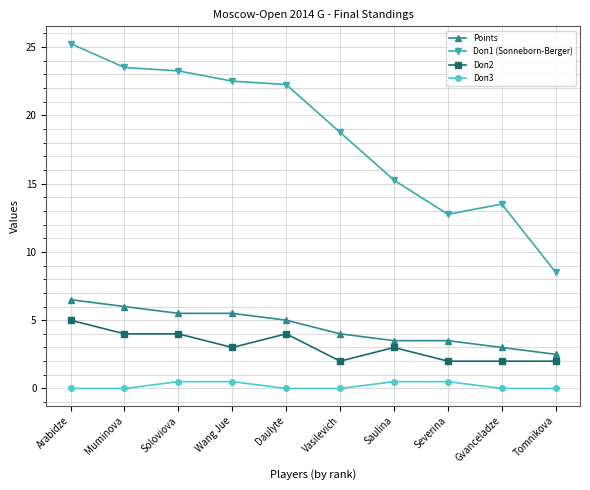

At which category is the sum across all series the highest?

Arabidze